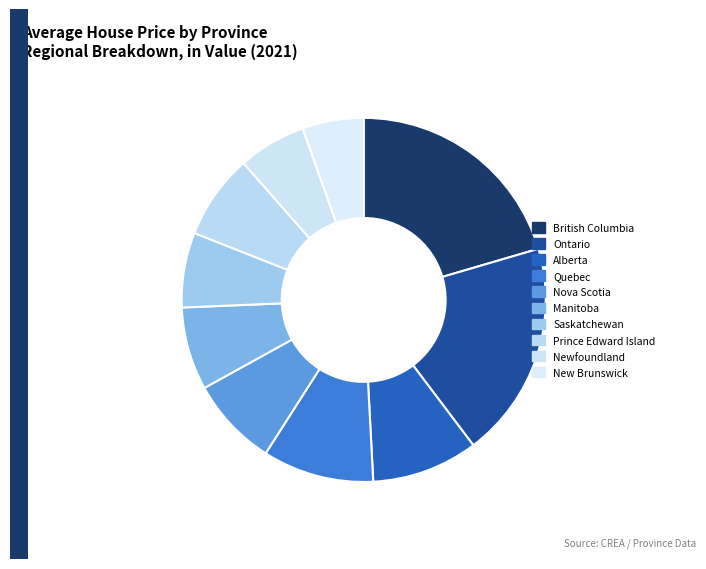

Combined, what portion of the pie is Ontario and Nova Scotia?

27.2%